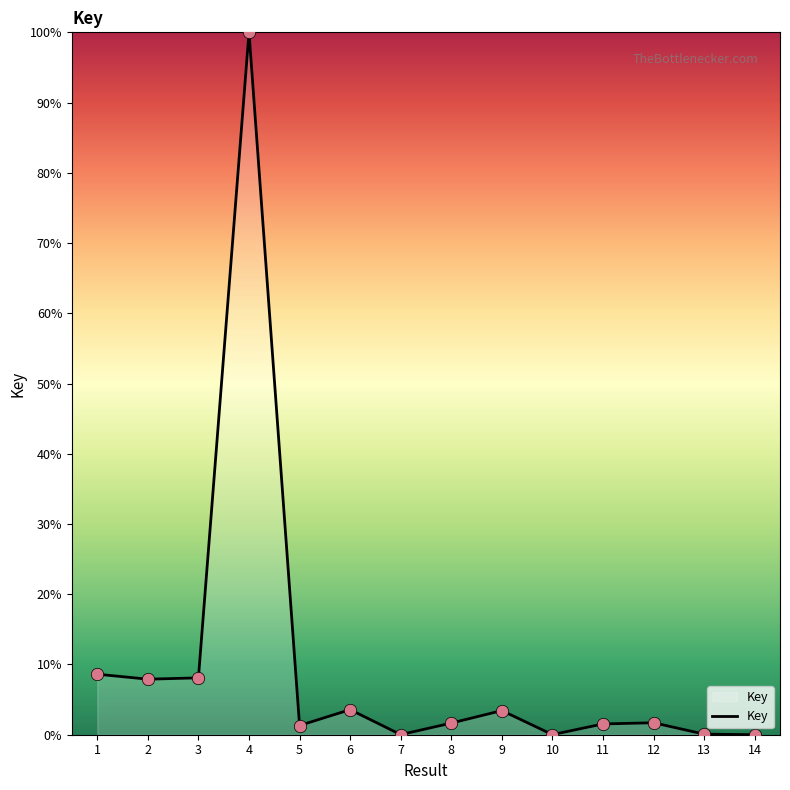

What is the change in value from 6 to 10?

-3.6